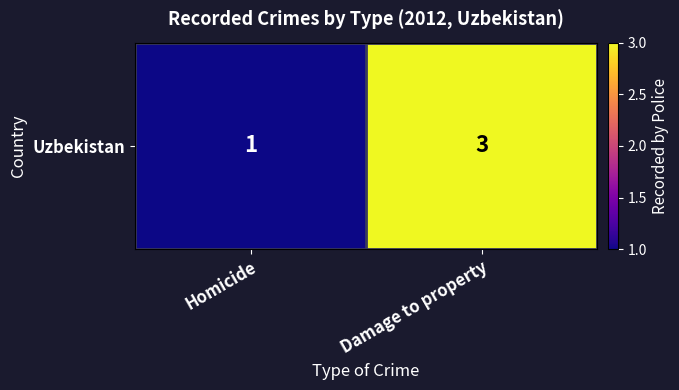

Reading left to right, extract all data points from this chart.

Homicide=1	Damage to property=3